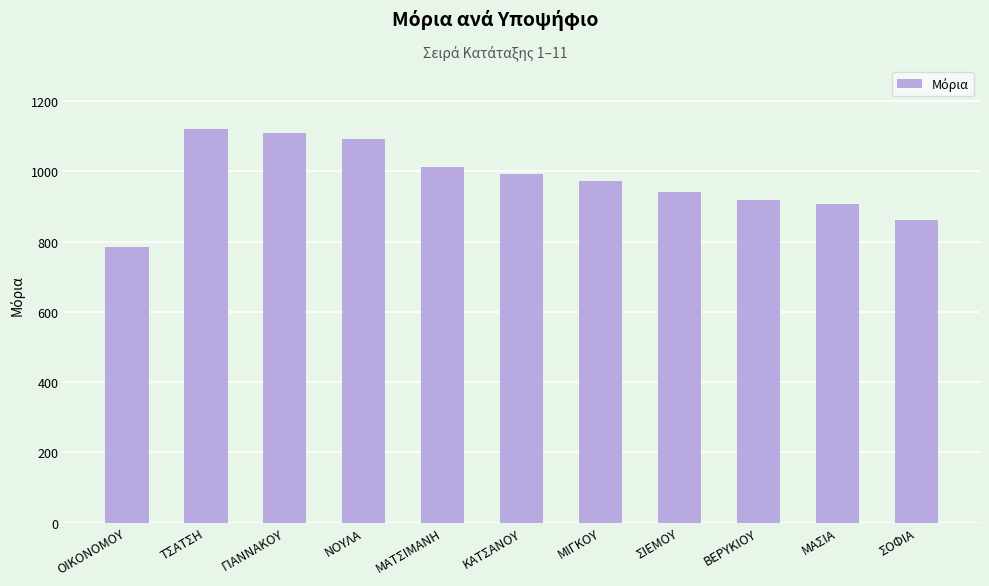

What is the ratio of the value at ΜΑΣΙΑ to the value at ΝΟΥΛΑ?

0.8